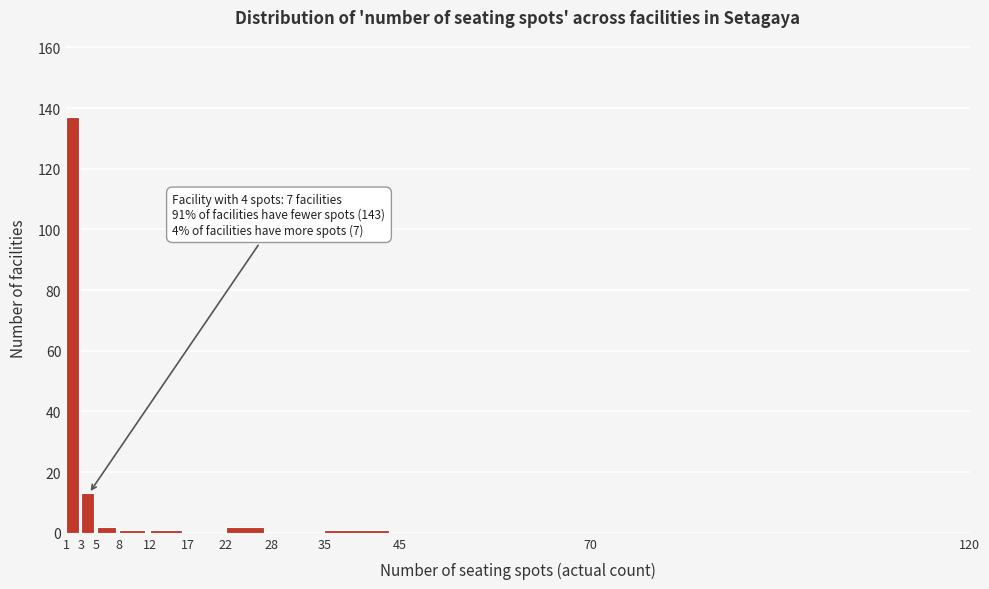

Over which range of the x-axis is the bar tallest?

1 to 3